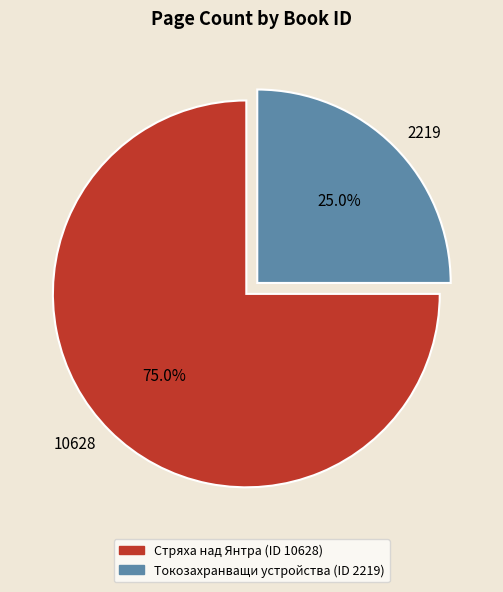

Is there any slice that represents more than half of the pie?

Yes